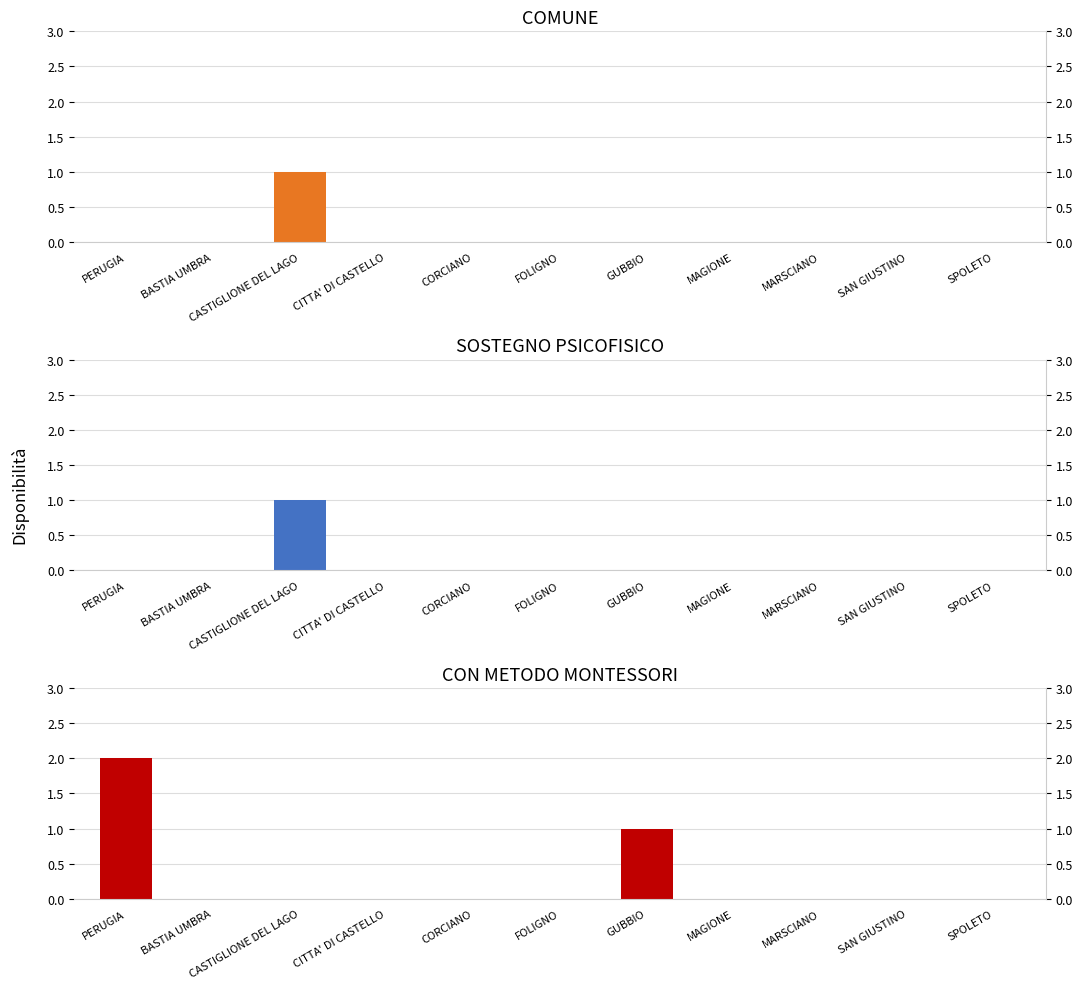

What are all the series names shown in the legend?

COMUNE, SOSTEGNO PSICOFISICO, CON METODO MONTESSORI